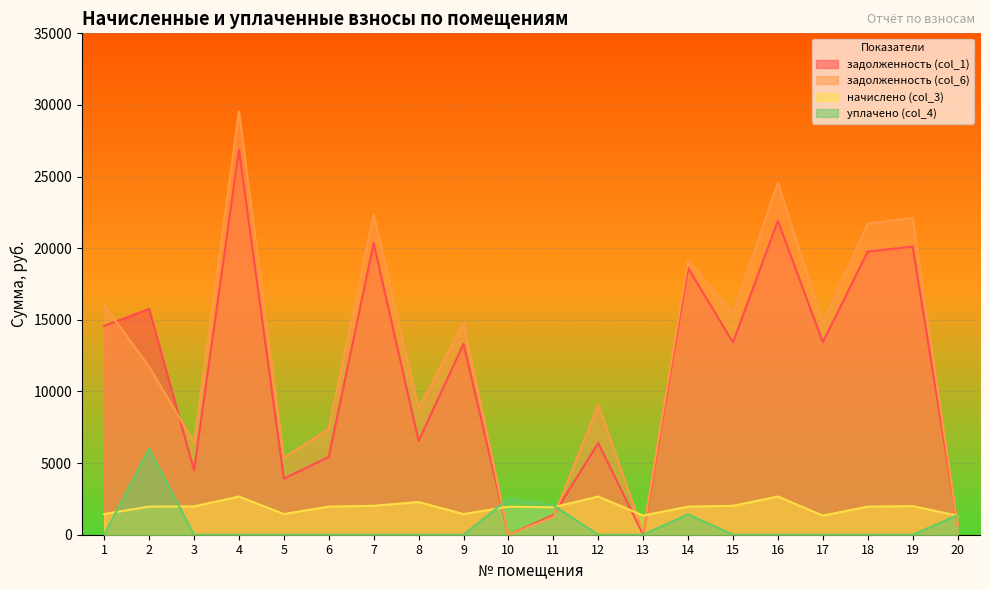

Between which two adjacent categories do задолженность (col_1) and задолженность (col_6) first intersect?

1 and 2